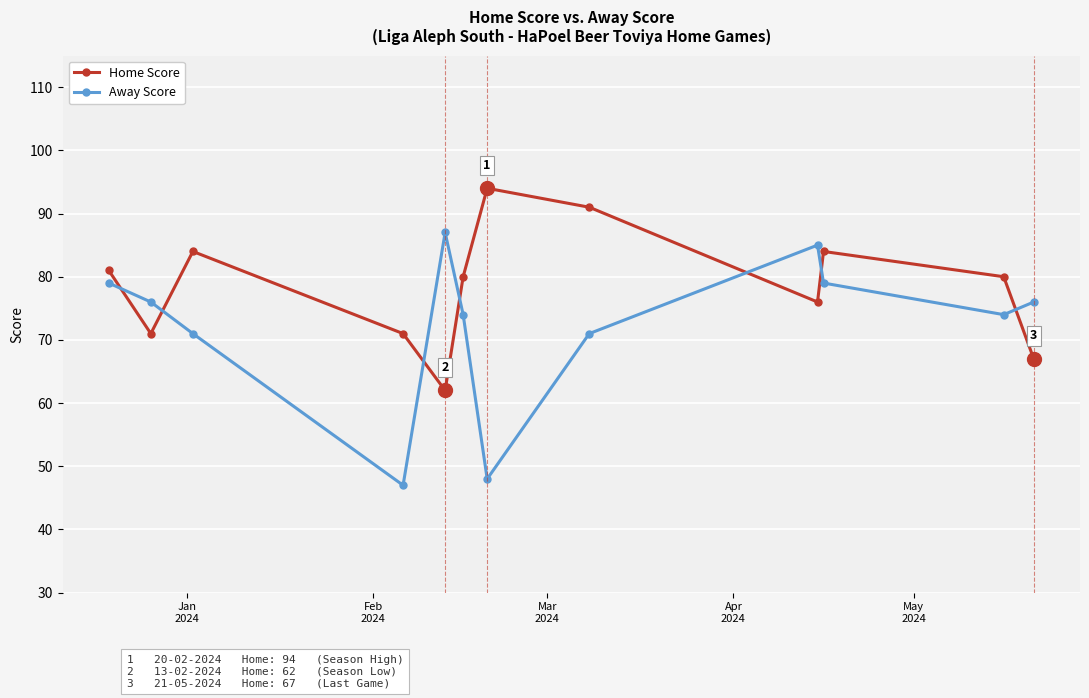

What is the value of the Home Score point at the 12th from the left?

67